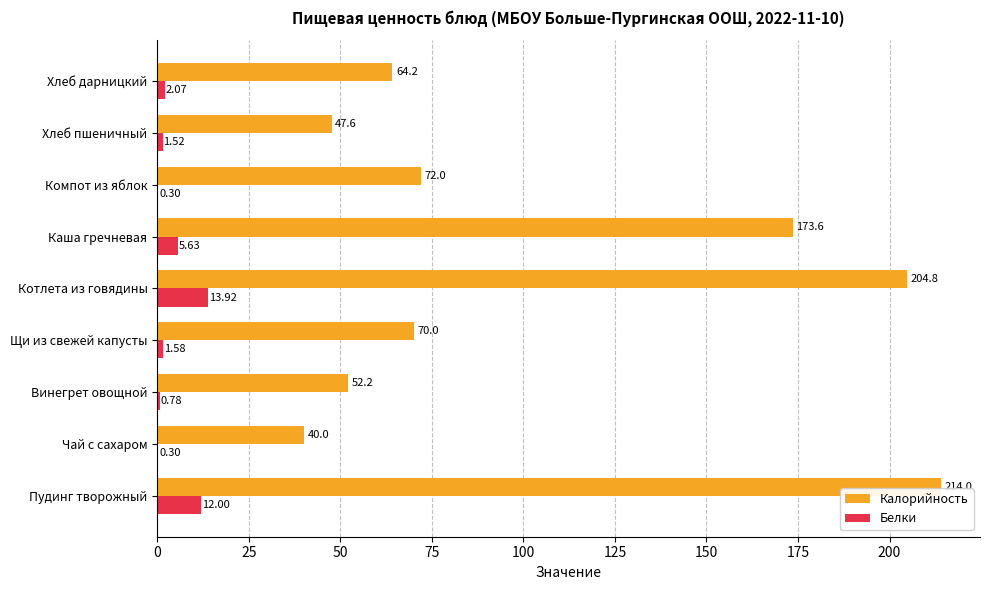

Where is Белки nearest to the value 7?

Каша гречневая